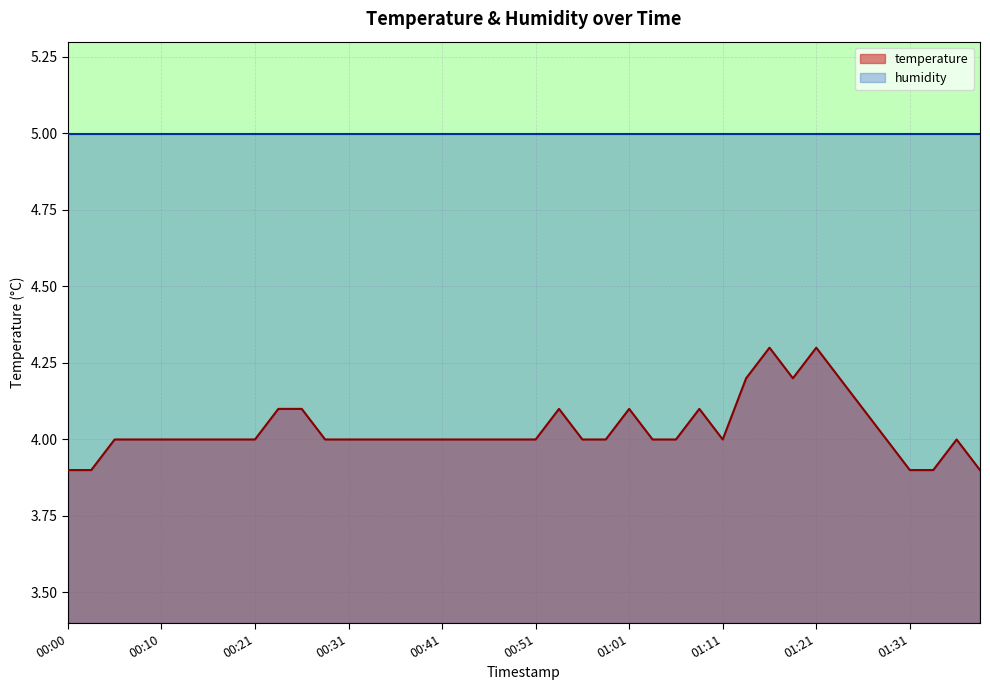

List the labels in order of value, largest first.

01:16, 01:21, 01:13, 01:18, 01:23, 00:23, 00:26, 00:53, 01:01, 01:08, 01:26, 00:05, 00:08, 00:10, 00:13, 00:15, 00:18, 00:21, 00:28, 00:31, 00:33, 00:36, 00:38, 00:41, 00:43, 00:46, 00:48, 00:51, 00:56, 00:58, 01:03, 01:06, 01:11, 01:28, 01:36, 00:00, 00:03, 01:31, 01:33, 01:38